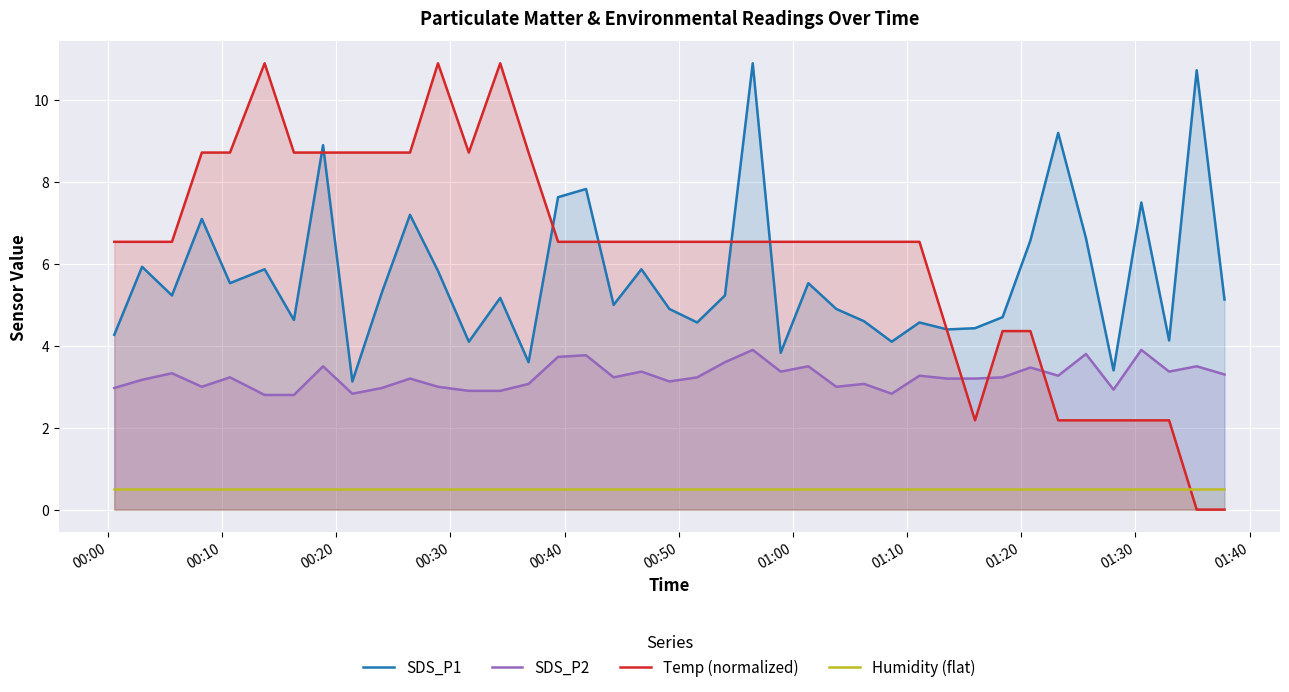

What is the difference between the second highest and second lowest values in the SDS_P2 series?

1.1